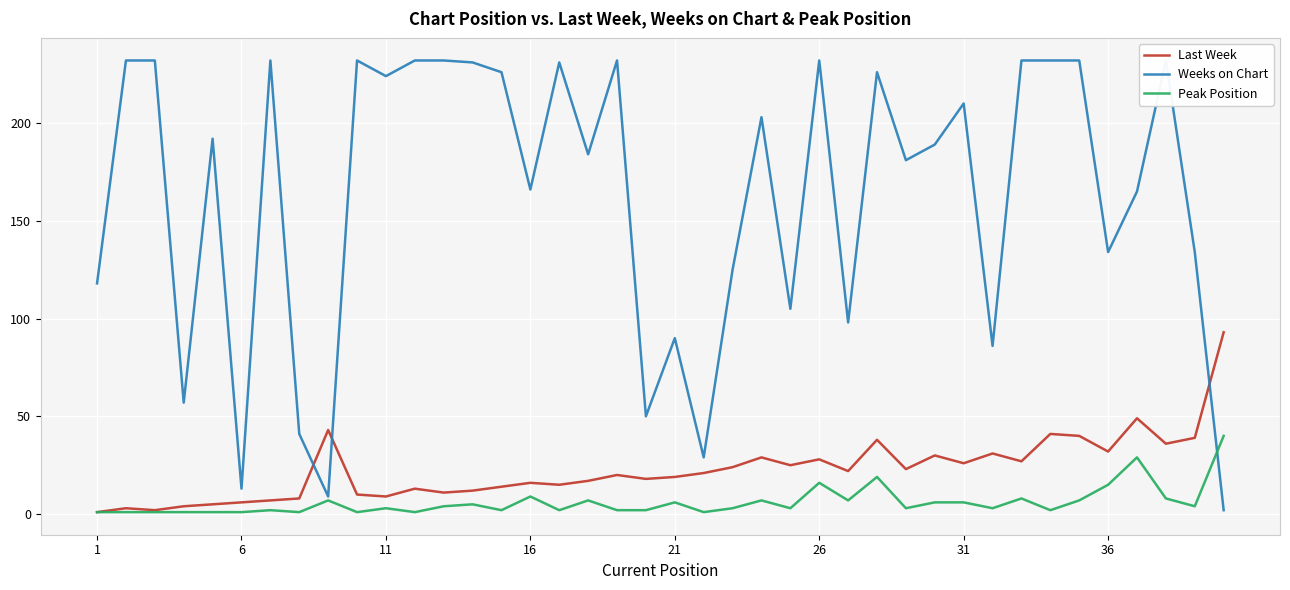

How many interior local peaks does the Peak Position series have?

12